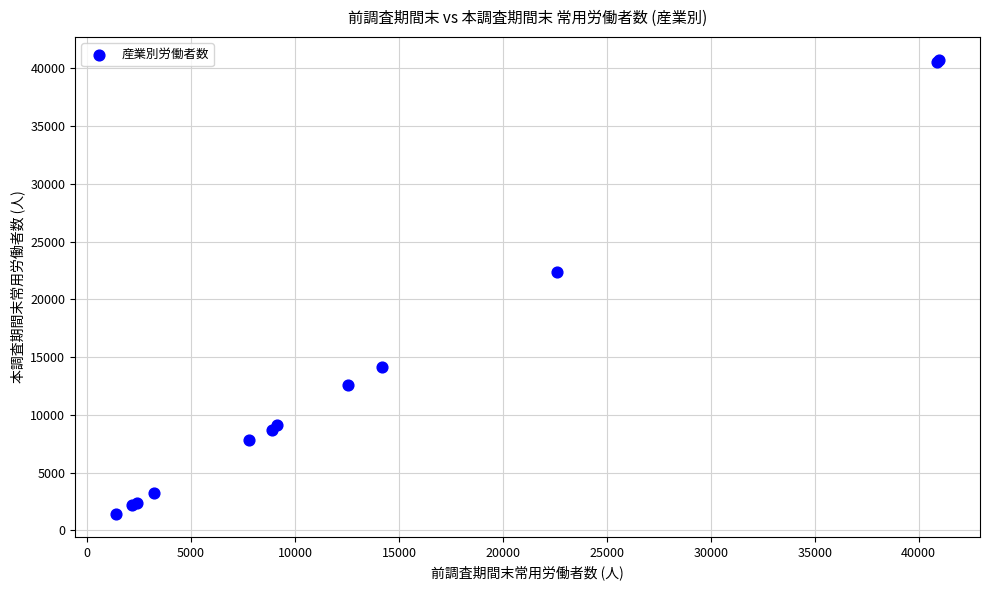

What Y value in the scatter plot is closest to 21078?

22379